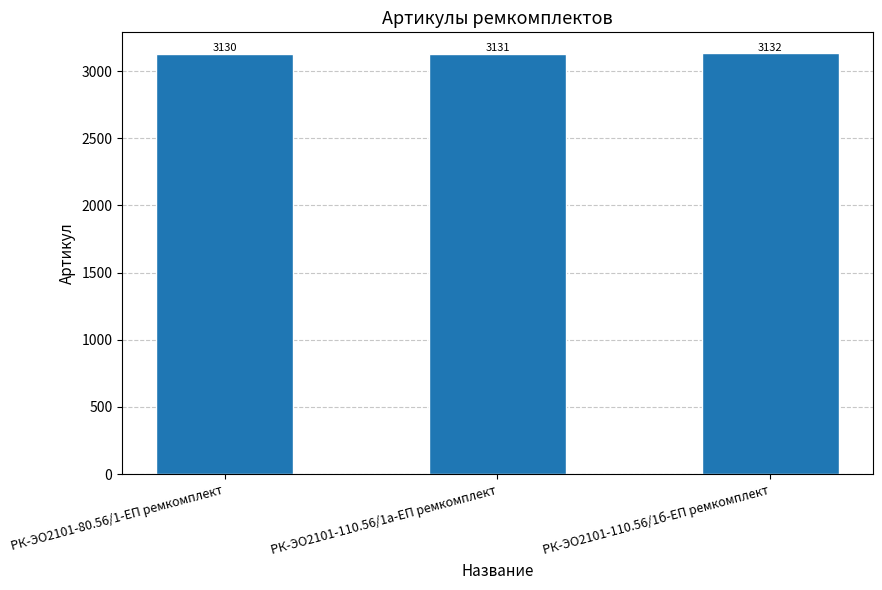

How many distinct data groups are displayed?

1